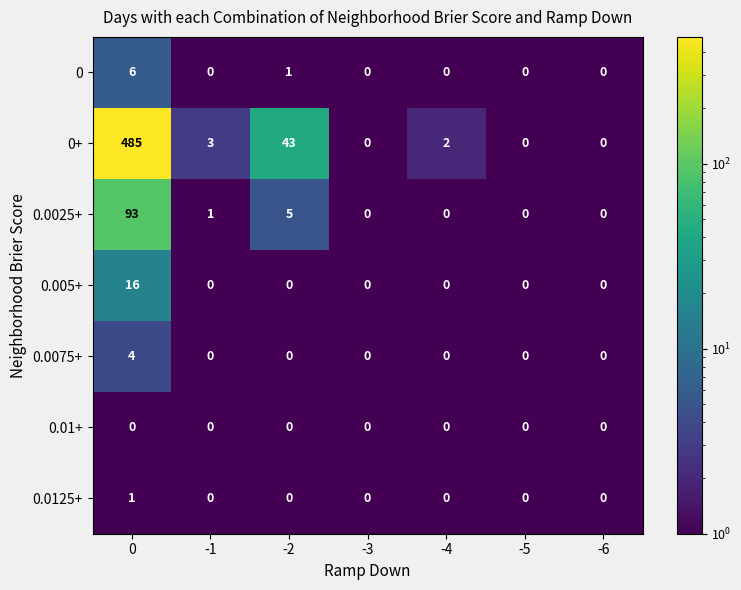

What is the sum of the 0+ values at -5 and -1?

3